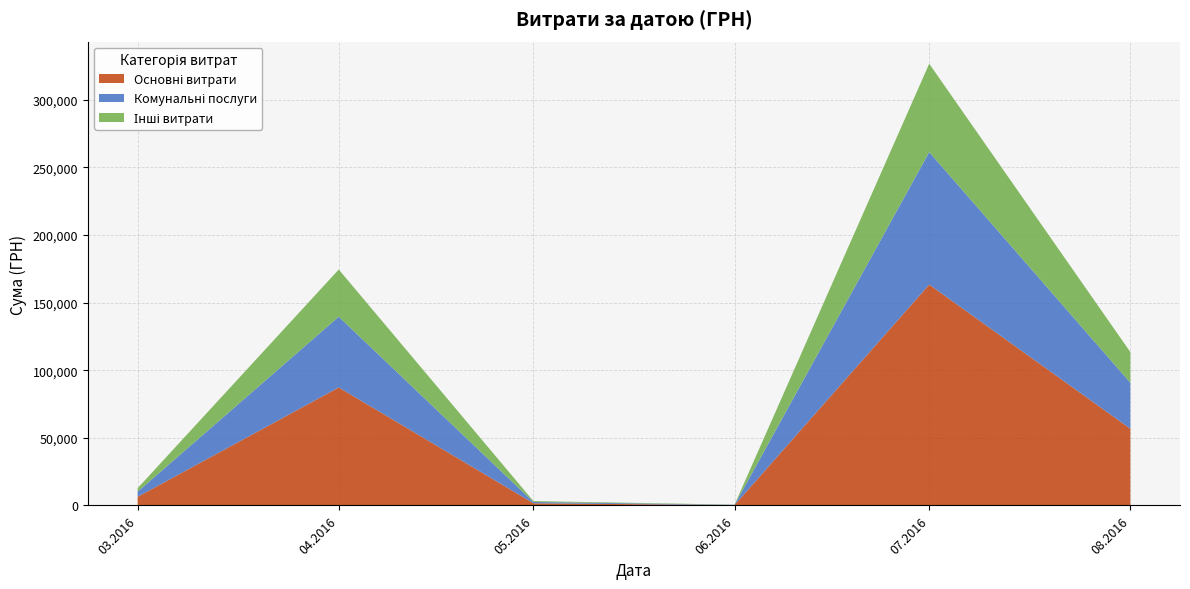

What is the total value across all series at 04.2016?

174434.8